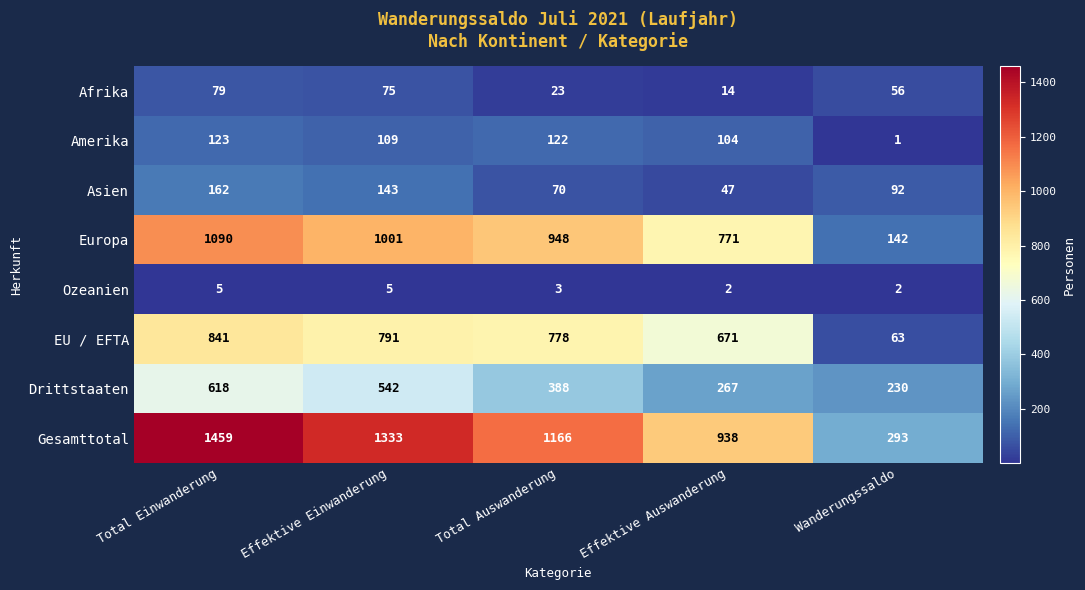

What is the difference between the highest and lowest values at Effektive Einwanderung?

1328